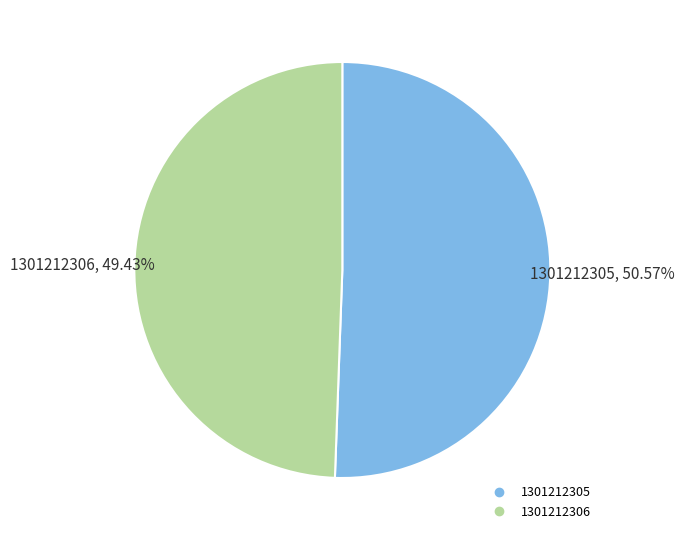

Count the number of slices in the pie.

2